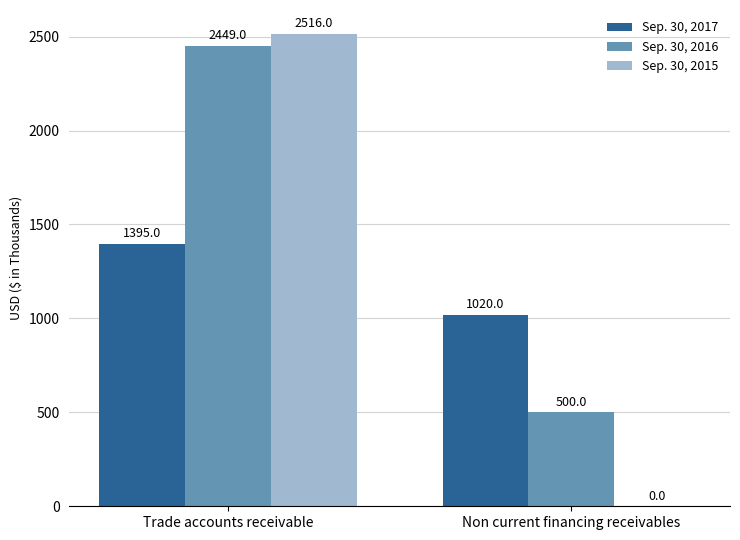

What are all the series names shown in the legend?

Sep. 30, 2017, Sep. 30, 2016, Sep. 30, 2015